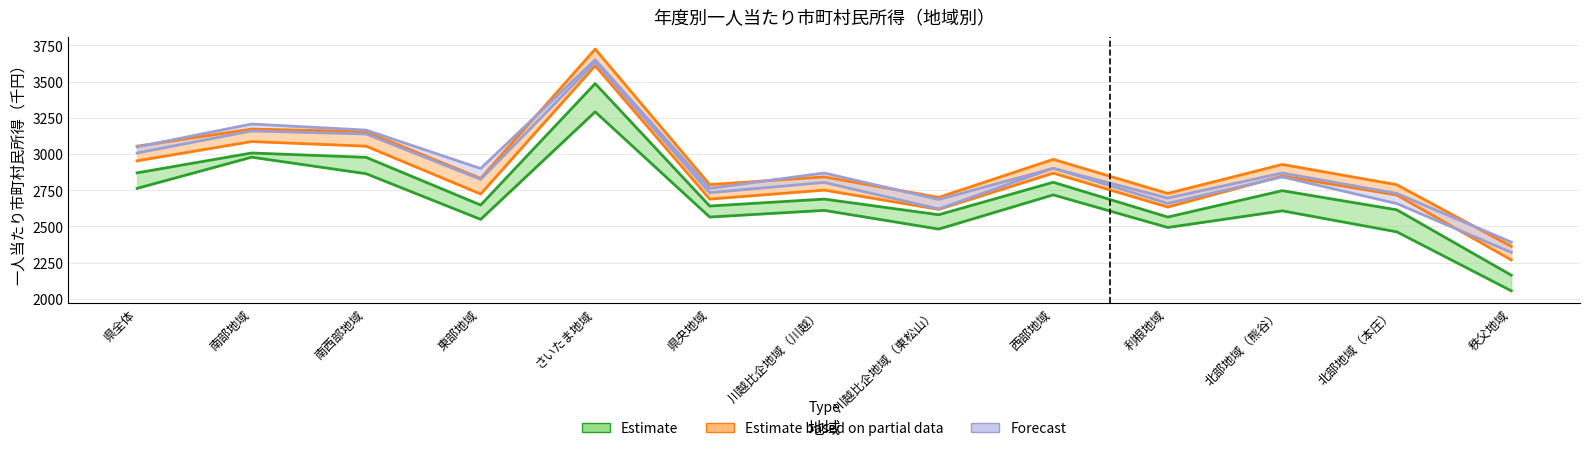

At which label does 2017 reach its minimum?

秩父地域